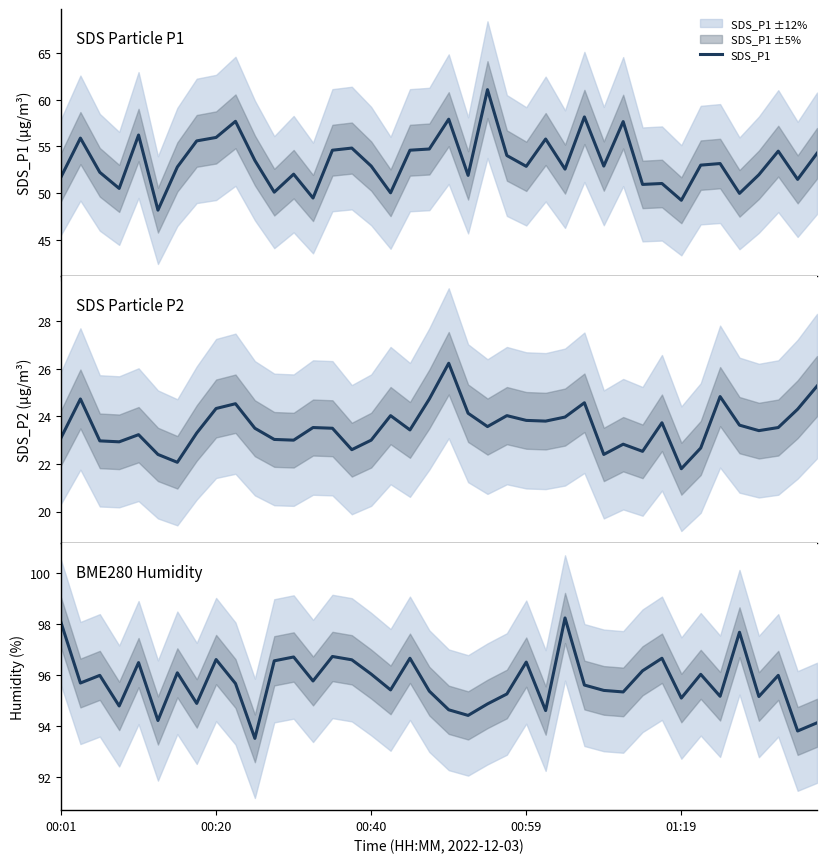

What is the difference between the highest and lowest values at 36?

71.8